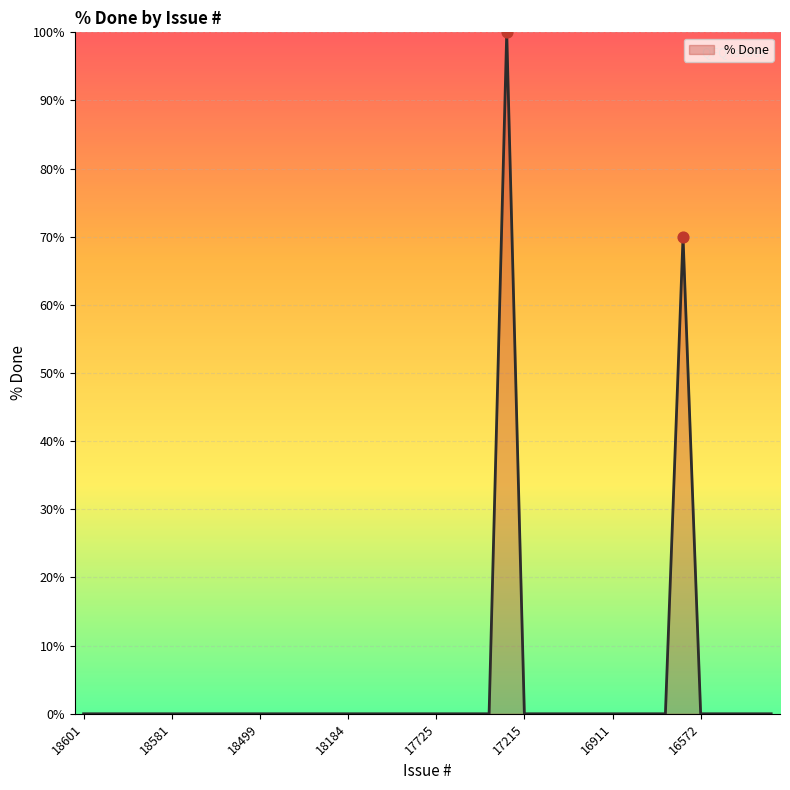

What is the difference between the maximum and minimum values?

100